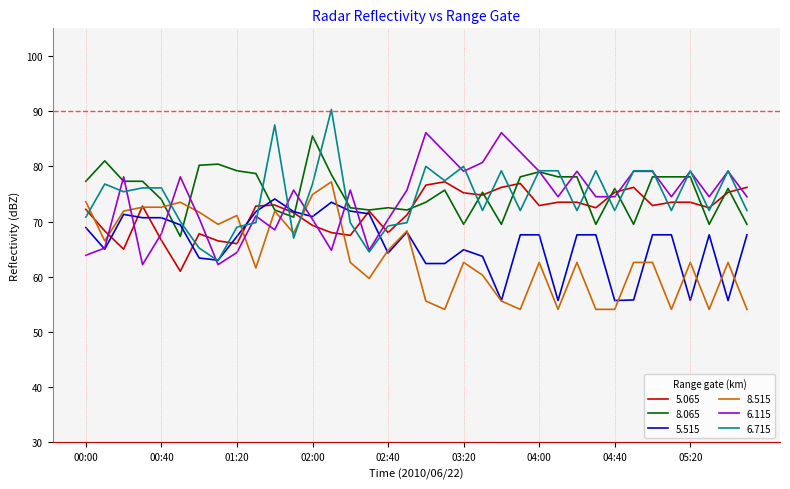

True or false: 5.065 has more than 1 points higher than both neighbors.

True